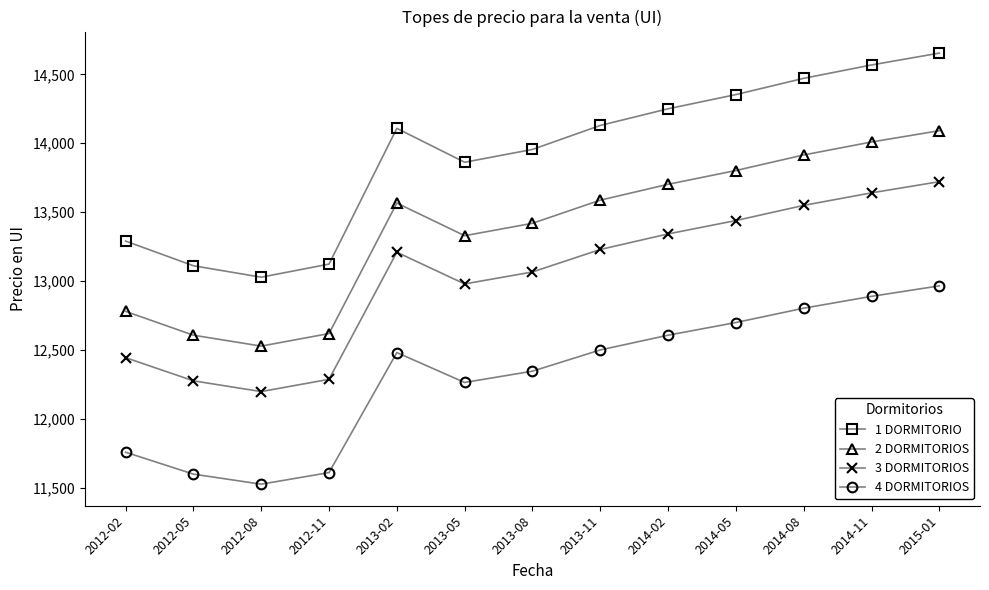

At which category does 4 DORMITORIOS reach its first local peak?

2013-02